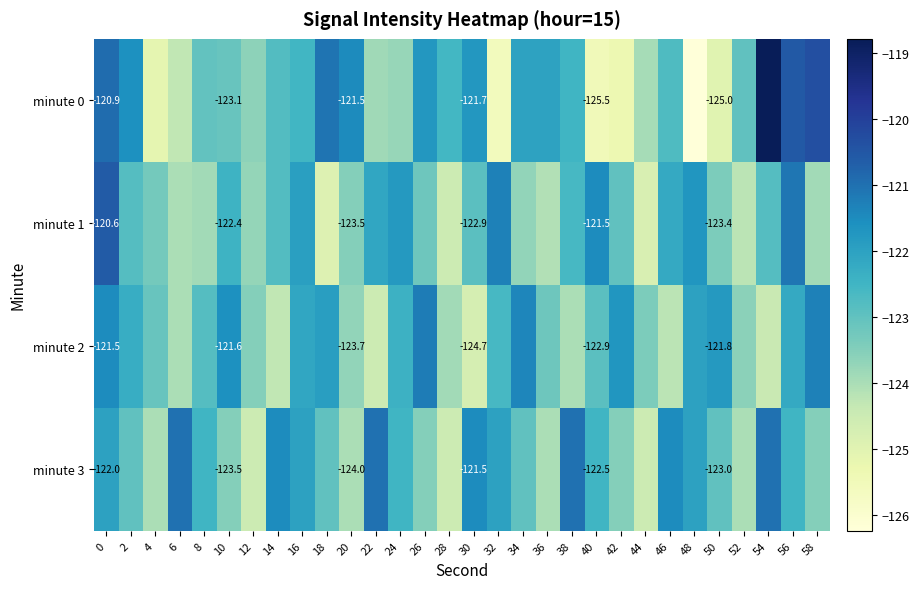

Is the value of minute 2 at 0 greater than the value of minute 3 at 40?

Yes